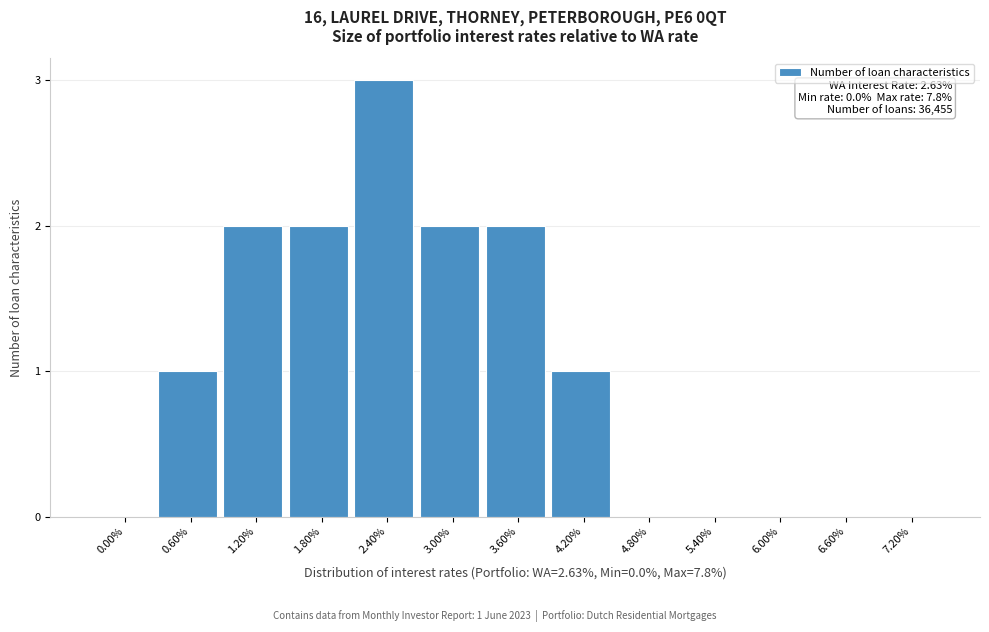

Reading left to right, list all the values displayed in this chart.

0.00%=0	0.60%=1	1.20%=2	1.80%=2	2.40%=3	3.00%=2	3.60%=2	4.20%=1	4.80%=0	5.40%=0	6.00%=0	6.60%=0	7.20%=0